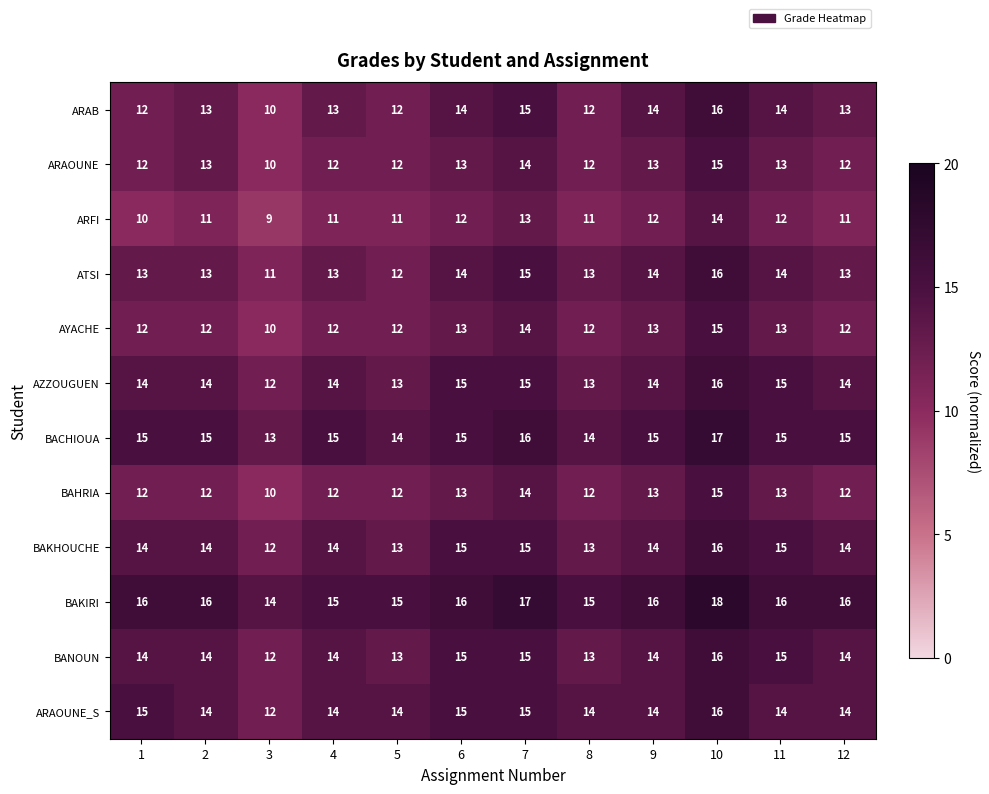

How many distinct data groups are displayed?

12